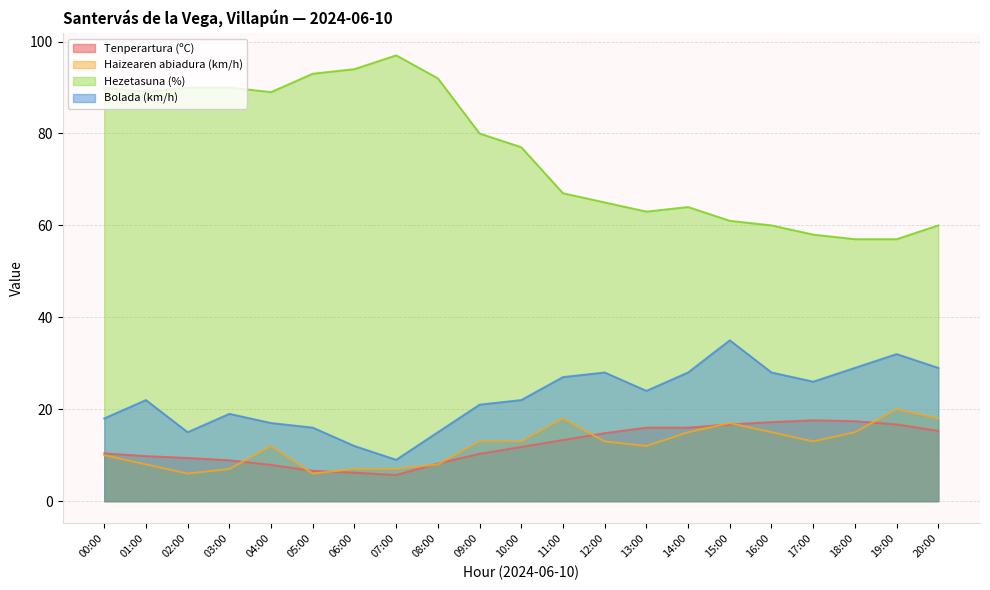

The value of Tenperartura (ºC) at 09:00 is 10.3. True or false?

True